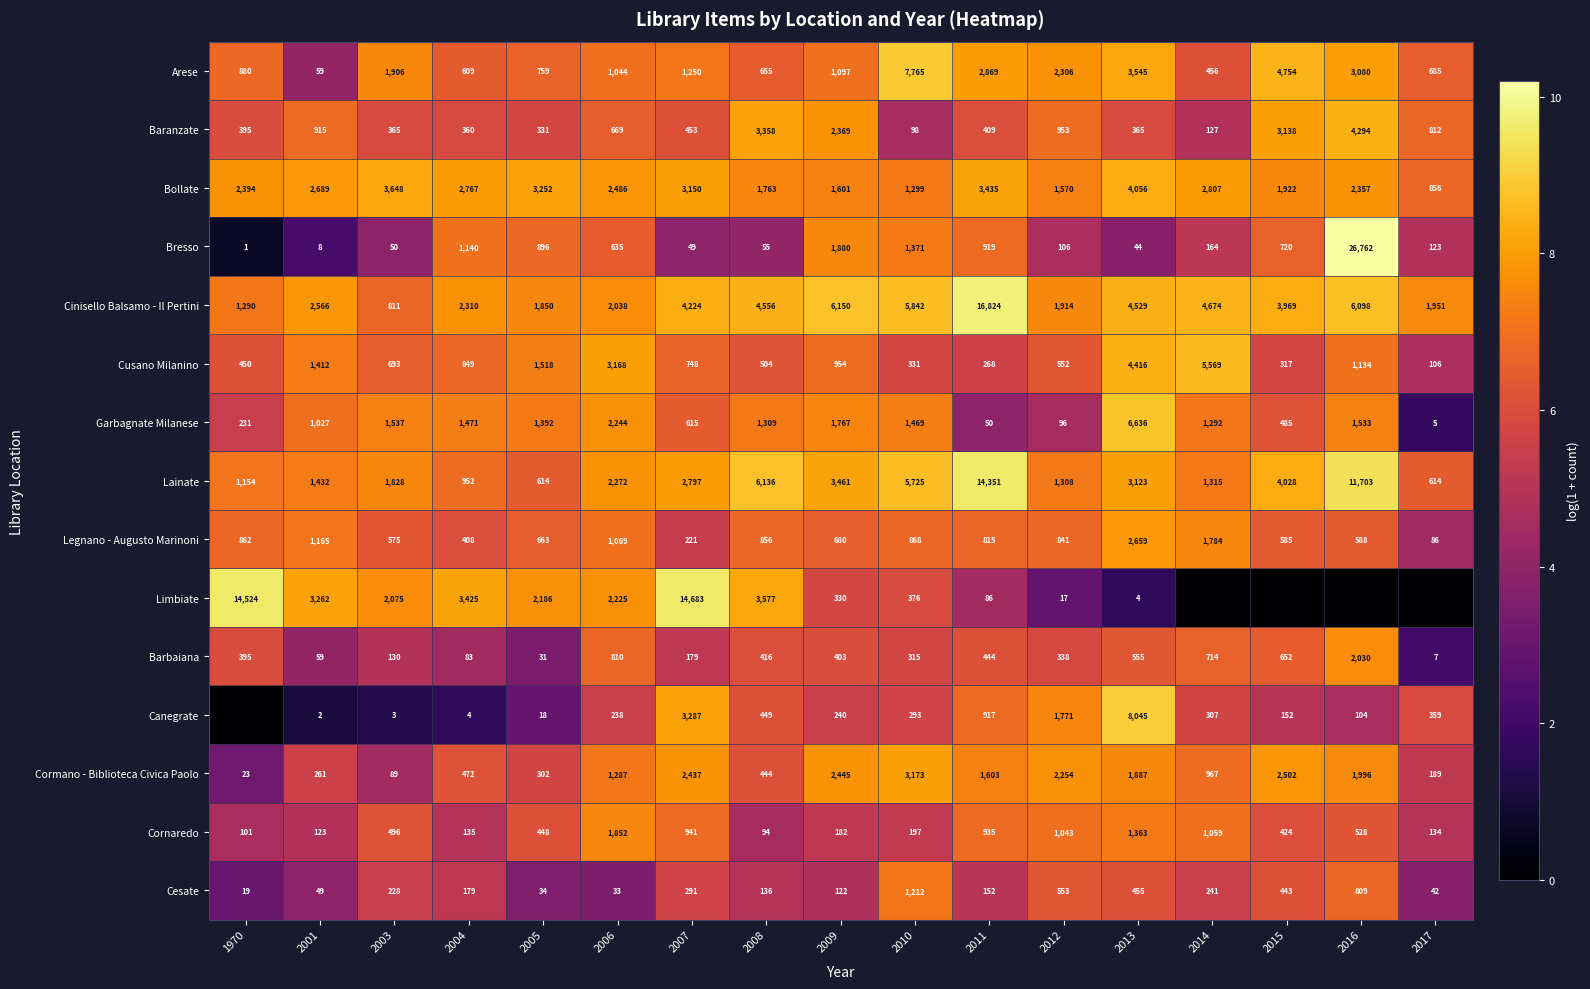

Which has a higher value, 2013 or 2010?

2010